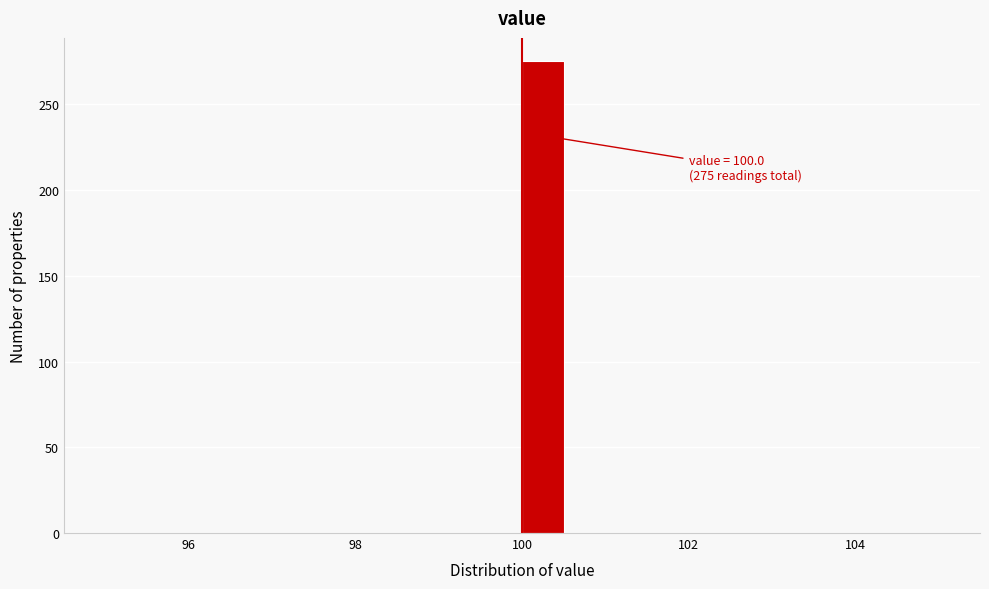

Read against the x-axis, roughly where is the centre of the tallest bar?

100.2